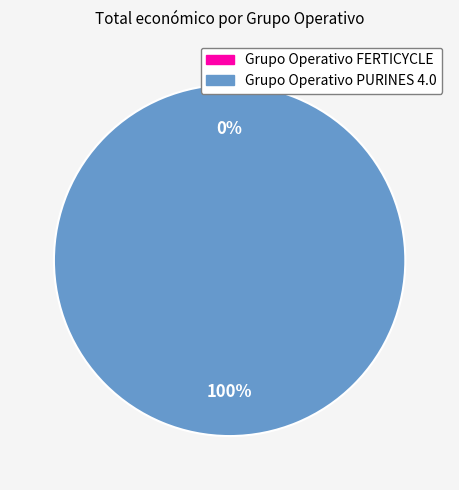

Rank the categories by value from lowest to highest.

Grupo Operativo FERTICYCLE, Grupo Operativo PURINES 4.0